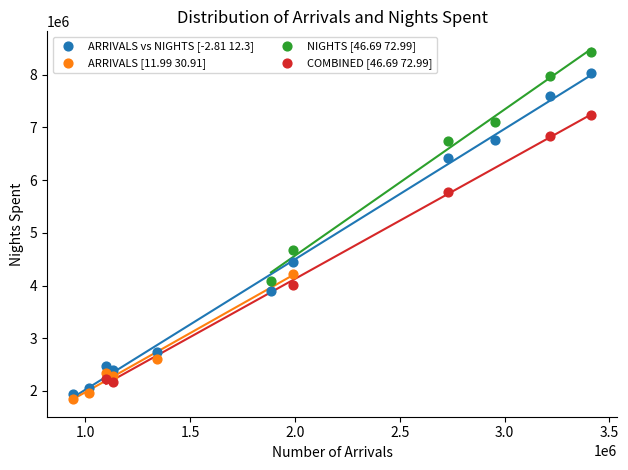

Which series has the largest Y range (max minus min)?

ARRIVALS vs NIGHTS [-2.81 12.3]